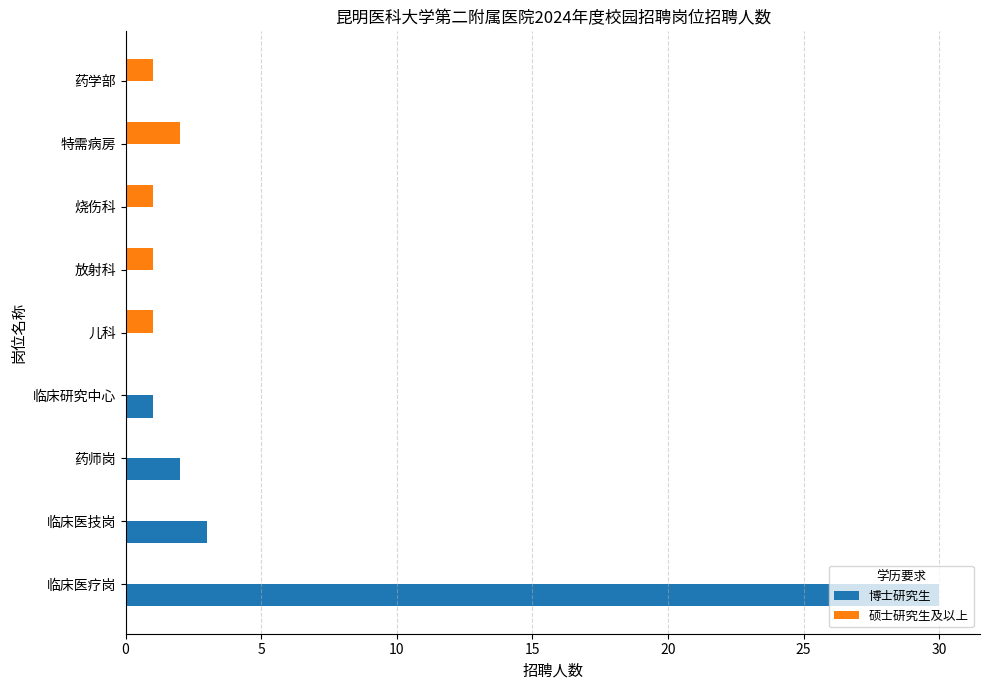

Between 临床医疗岗 and 药学部, which series saw the biggest shift?

博士研究生